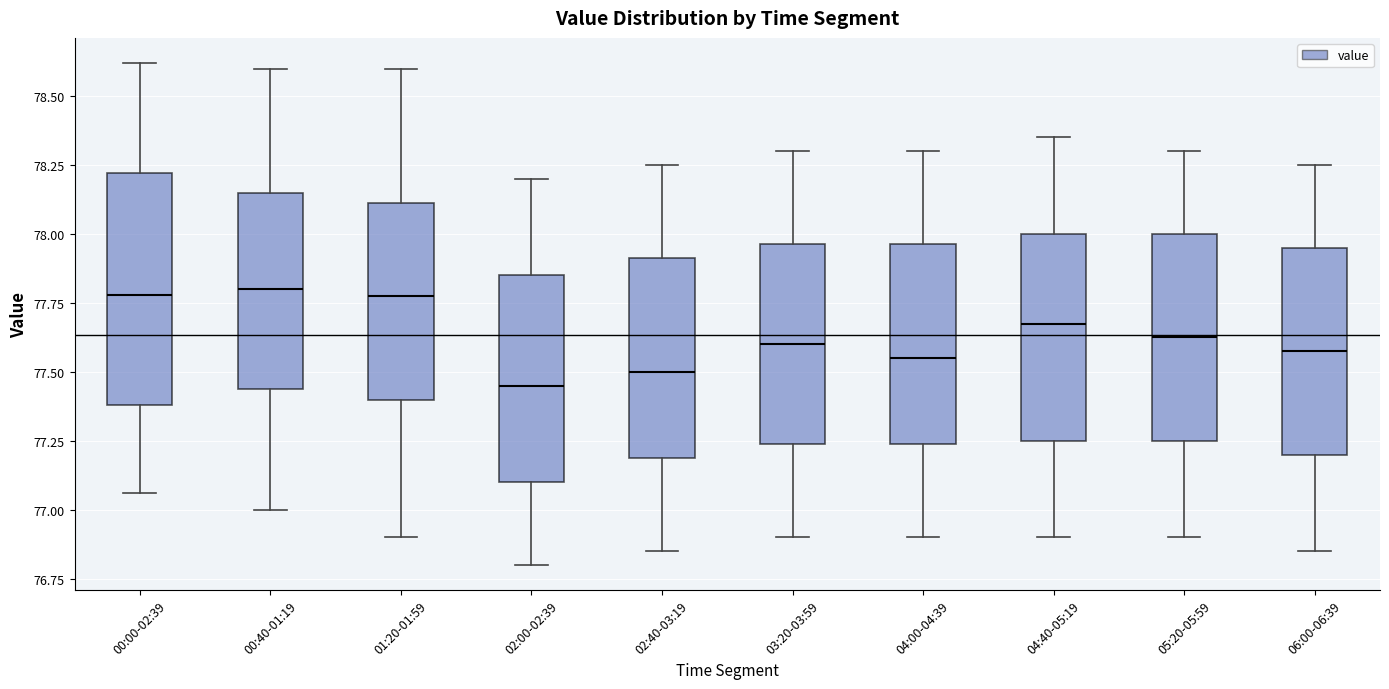

Reading left to right, read every box against the y-axis: the position of its median line, the range the box covers, and the ends of its whiskers. The values are not printed on the chart, so give them approximately, as read against the axis.

00:00-02:39: median 77.80, box 77.40 to 78.20, whiskers 77.05 to 78.60
00:40-01:19: median 77.80, box 77.45 to 78.15, whiskers 77.00 to 78.60
01:20-01:59: median 77.80, box 77.40 to 78.10, whiskers 76.90 to 78.60
02:00-02:39: median 77.45, box 77.10 to 77.85, whiskers 76.80 to 78.20
02:40-03:19: median 77.50, box 77.20 to 77.90, whiskers 76.85 to 78.25
03:20-03:59: median 77.60, box 77.25 to 77.95, whiskers 76.90 to 78.30
04:00-04:39: median 77.55, box 77.25 to 77.95, whiskers 76.90 to 78.30
04:40-05:19: median 77.70, box 77.25 to 78.00, whiskers 76.90 to 78.35
05:20-05:59: median 77.65, box 77.25 to 78.00, whiskers 76.90 to 78.30
06:00-06:39: median 77.60, box 77.20 to 77.95, whiskers 76.85 to 78.25